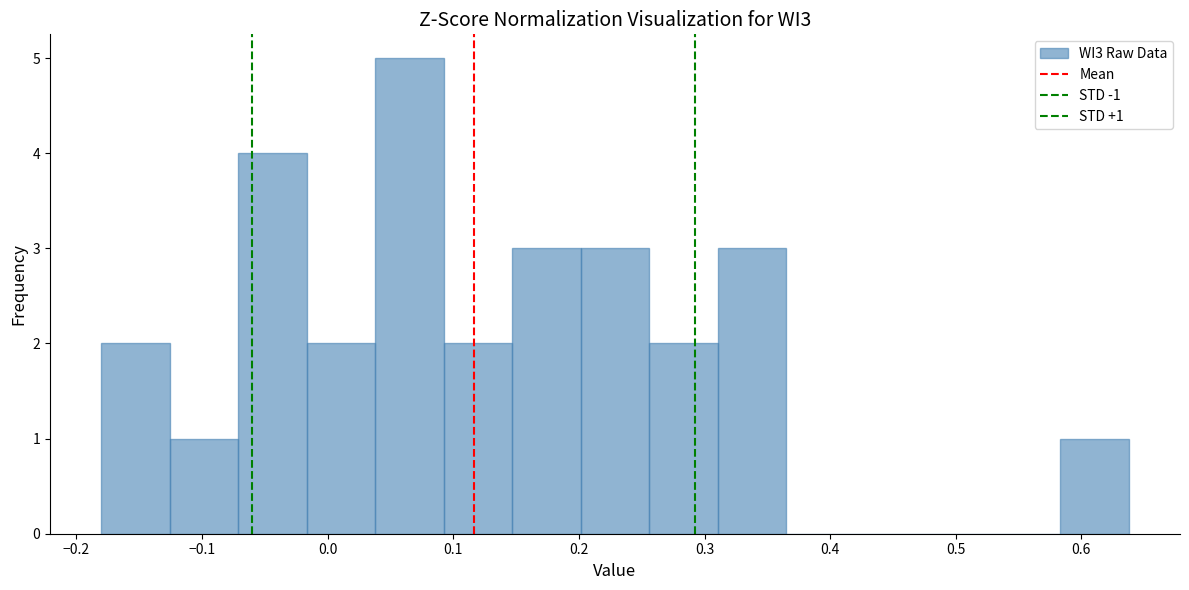

Over which range of the x-axis is the bar tallest?

0.04 to 0.09